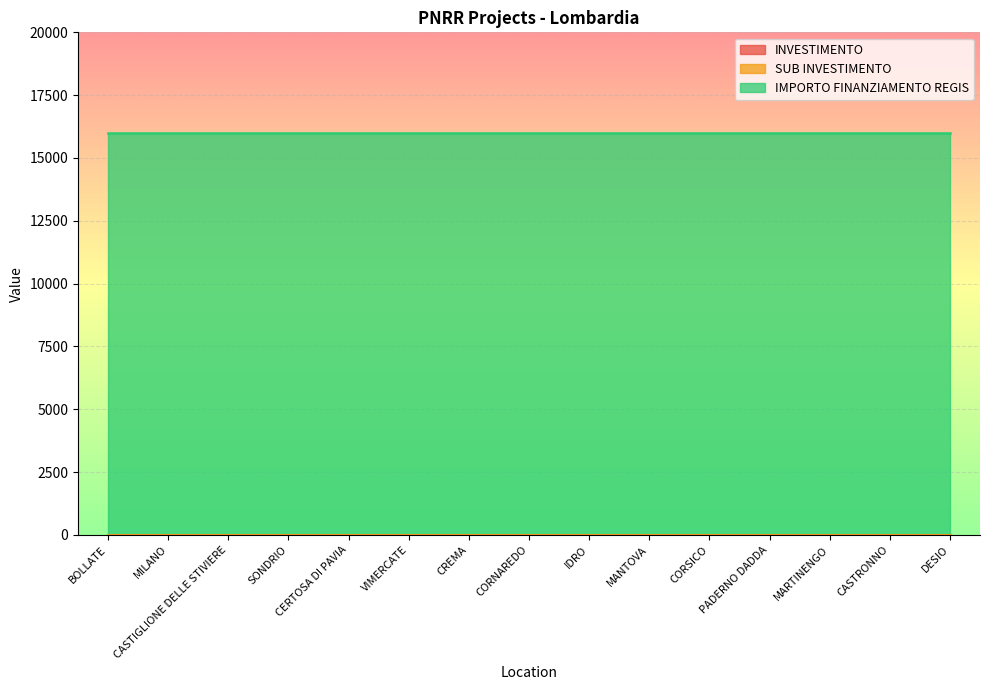

Reading right to left, what are all the values shown in this chart?

INVESTIMENTO: 3.2	3.2	3.2	3.2	3.2	3.2	3.2	3.2	3.2	3.2	3.2	3.2	3.2	3.2	3.2
SUB INVESTIMENTO: 3.2	3.2	3.2	3.2	3.2	3.2	3.2	3.2	3.2	3.2	3.2	3.2	3.2	3.2	3.2
IMPORTO FINANZIAMENTO REGIS: 16000.0	16000.0	16000.0	16000.0	16000.0	16000.0	16000.0	16000.0	16000.0	16000.0	16000.0	16000.0	16000.0	16000.0	16000.0